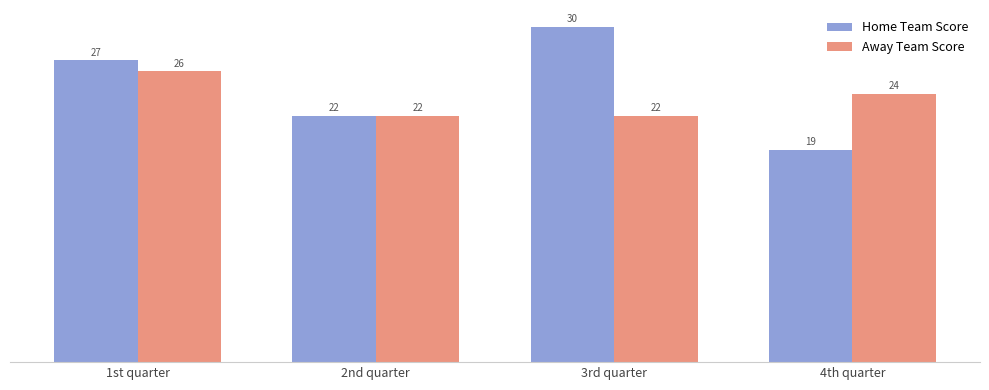

True or false: Home Team Score has a value of 27 at 1st quarter.

True